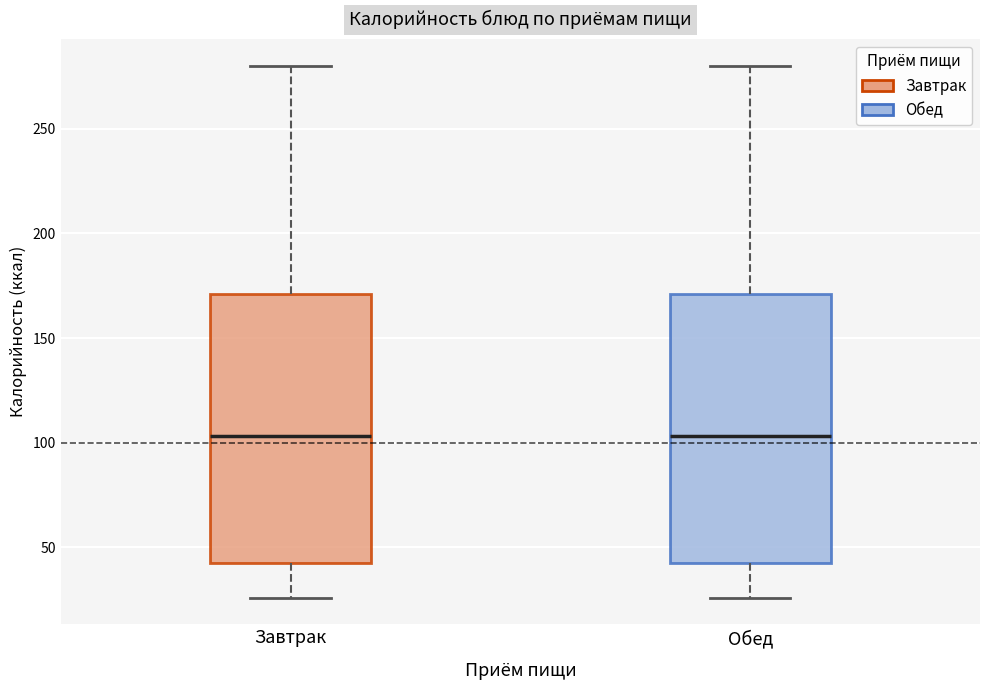

Reading left to right, read every box against the y-axis: the position of its median line, the range the box covers, and the ends of its whiskers. The values are not printed on the chart, so give them approximately, as read against the axis.

Завтрак: median 105, box 45 to 170, whiskers 25 to 280
Обед: median 105, box 45 to 170, whiskers 25 to 280